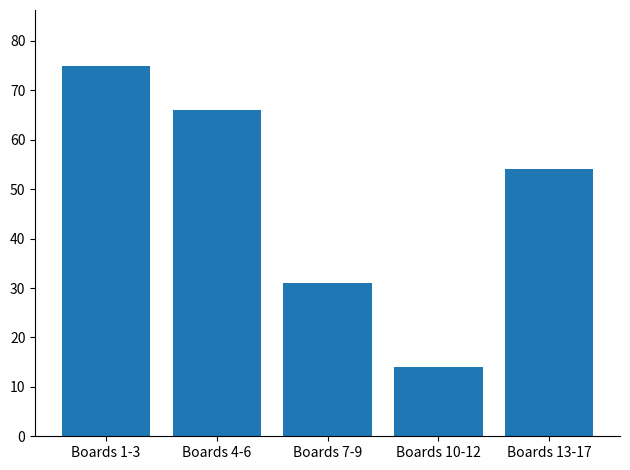

True or false: the data shows 66 at Boards 4-6.

True